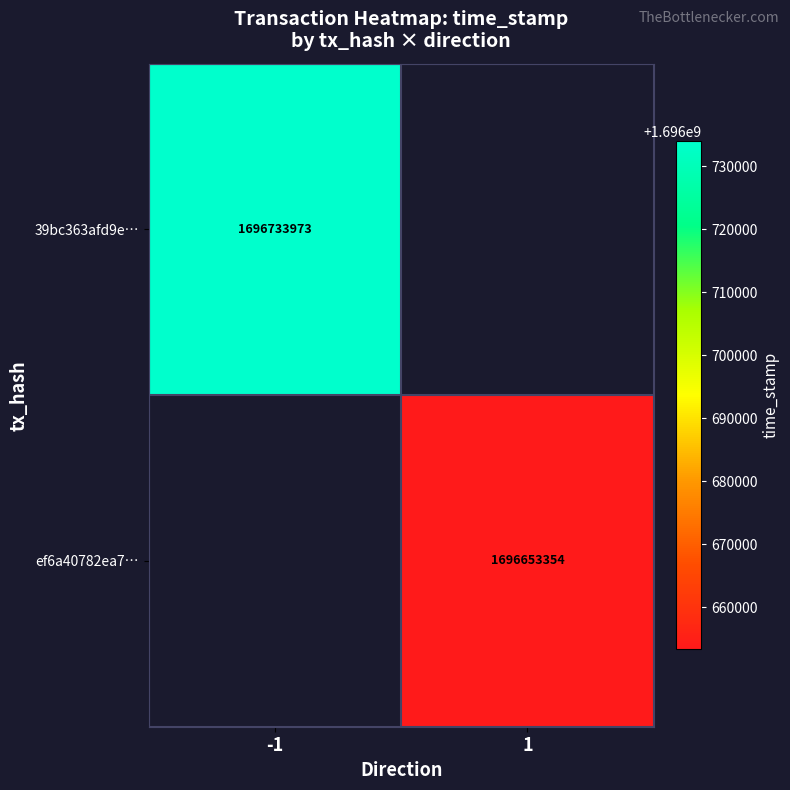

The ef6a40782ea7… series shows 1065508014 at 1. True or false?

False